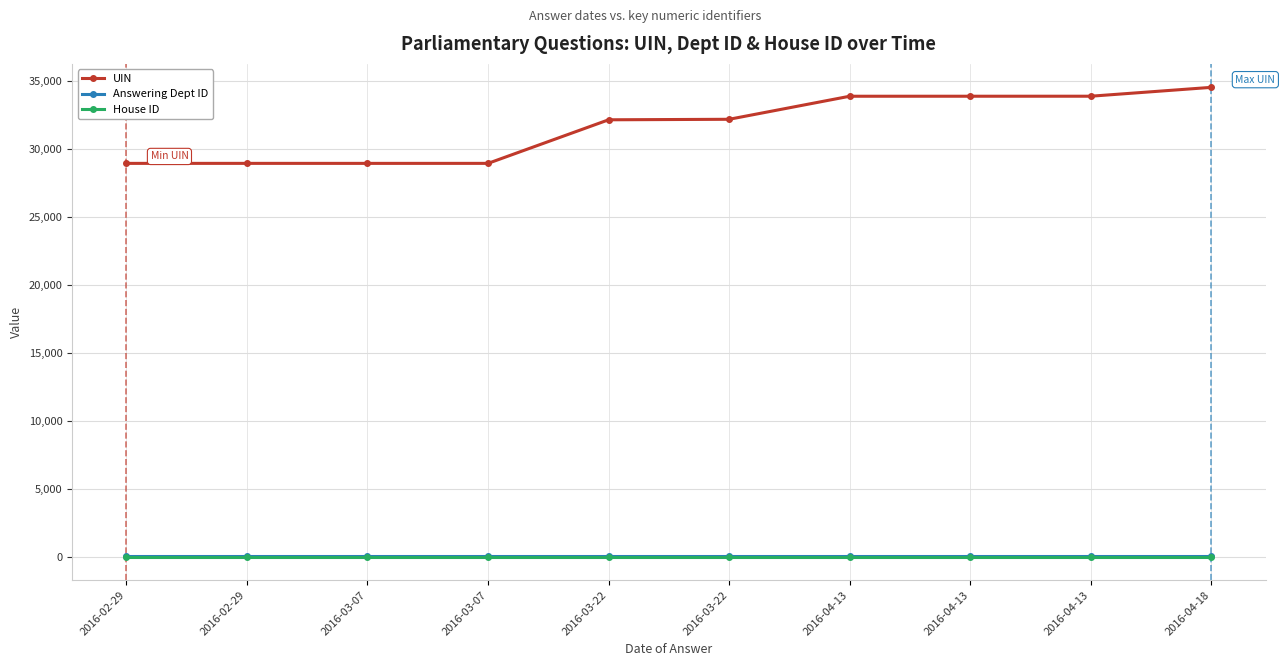

How many values in the UIN series are below 32167?

5